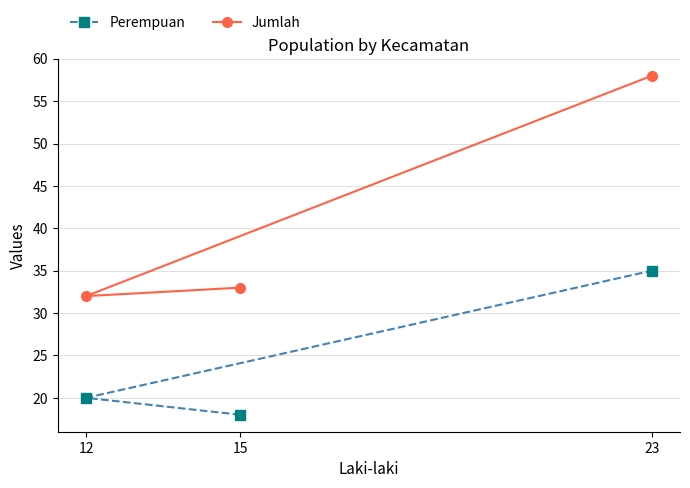

What is the approximate value of Perempuan at 12, to the nearest 5?

20